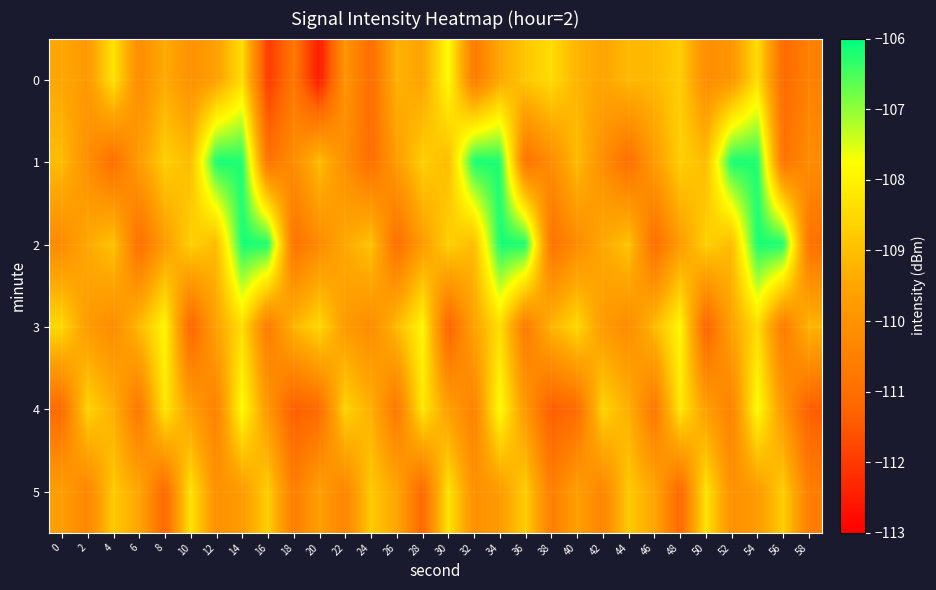

Reading left to right, extract all data points from this chart.

0: 0=-109.5	2=-109.9	4=-108.3	6=-110.2	8=-109.4	10=-110.1	12=-109.7	14=-108.4	16=-112.0	18=-110.8	20=-112.5	22=-110.0	24=-111.1	26=-109.3	28=-109.6	30=-107.8	32=-110.7	34=-109.5	36=-108.8	38=-108.4	40=-109.2	42=-109.5	44=-109.1	46=-109.1	48=-108.7	50=-110.2	52=-110.0	54=-108.4	56=-111.1	58=-110.5
1: 0=-109.1	2=-110.1	4=-111.0	6=-109.8	8=-108.7	10=-109.1	12=-106.2	14=-106.2	16=-110.9	18=-110.2	20=-109.1	22=-110.1	24=-111.0	26=-109.8	28=-108.7	30=-109.1	32=-106.2	34=-106.2	36=-110.9	38=-110.2	40=-109.1	42=-110.1	44=-111.0	46=-109.8	48=-108.7	50=-109.1	52=-106.2	54=-106.2	56=-110.9	58=-110.2
2: 0=-110.2	2=-109.5	4=-108.9	6=-111.0	8=-109.8	10=-108.7	12=-109.0	14=-106.2	16=-106.2	18=-110.9	20=-110.2	22=-109.5	24=-108.9	26=-111.0	28=-109.8	30=-108.7	32=-109.0	34=-106.2	36=-106.2	38=-110.9	40=-110.2	42=-109.5	44=-108.9	46=-111.0	48=-109.8	50=-108.7	52=-109.0	54=-106.2	56=-106.2	58=-110.9
3: 0=-108.5	2=-109.8	4=-110.2	6=-109.1	8=-107.9	10=-111.3	12=-109.6	14=-108.4	16=-110.7	18=-109.2	20=-108.5	22=-109.8	24=-110.2	26=-109.1	28=-107.9	30=-111.3	32=-109.6	34=-108.4	36=-110.7	38=-109.2	40=-108.5	42=-109.8	44=-110.2	46=-109.1	48=-107.9	50=-111.3	52=-109.6	54=-108.4	56=-110.7	58=-109.2
4: 0=-111.1	2=-108.6	4=-109.3	6=-110.8	8=-108.2	10=-109.7	12=-110.5	14=-107.8	16=-109.9	18=-111.4	20=-111.1	22=-108.6	24=-109.3	26=-110.8	28=-108.2	30=-109.7	32=-110.5	34=-107.8	36=-109.9	38=-111.4	40=-111.1	42=-108.6	44=-109.3	46=-110.8	48=-108.2	50=-109.7	52=-110.5	54=-107.8	56=-109.9	58=-111.4
5: 0=-109.7	2=-110.4	4=-108.8	6=-109.5	8=-111.2	10=-108.3	12=-110.1	14=-109.8	16=-108.7	18=-110.6	20=-109.7	22=-110.4	24=-108.8	26=-109.5	28=-111.2	30=-108.3	32=-110.1	34=-109.8	36=-108.7	38=-110.6	40=-109.7	42=-110.4	44=-108.8	46=-109.5	48=-111.2	50=-108.3	52=-110.1	54=-109.8	56=-108.7	58=-110.6